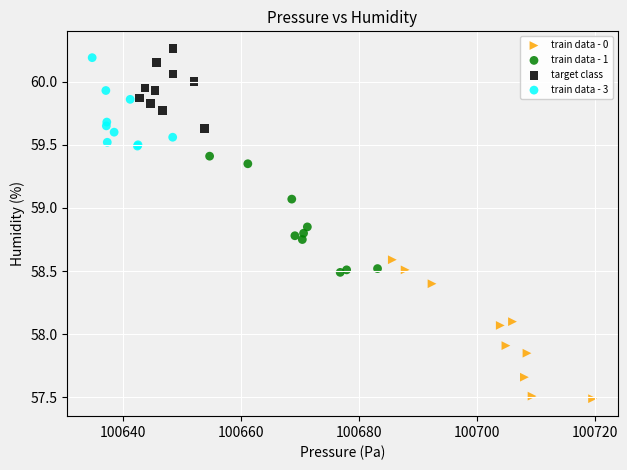

Which series reaches the minimum Y coordinate?

train data - 0